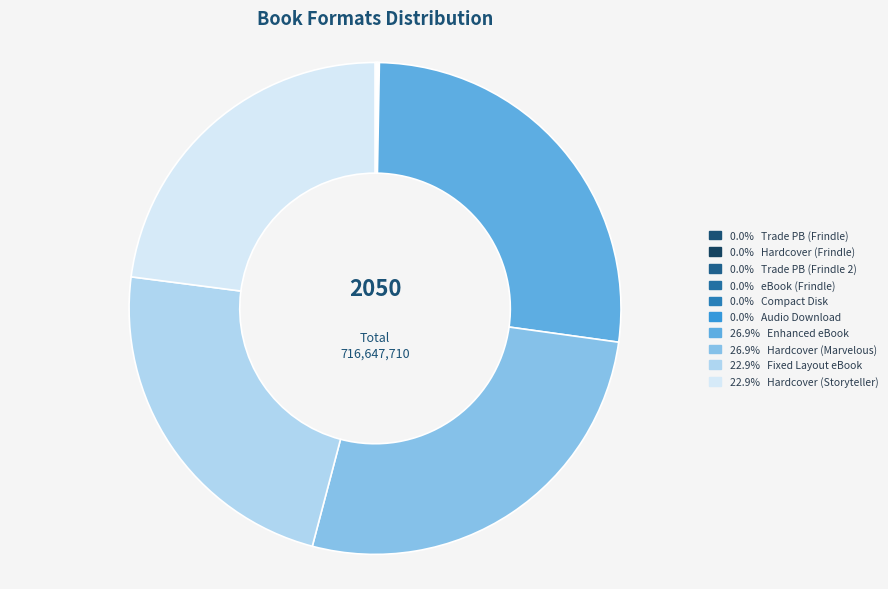

Rank the categories by value from highest to lowest.

Enhanced eBook (Marvelous), Hardcover (Marvelous), Fixed Layout eBook (Storyteller), Hardcover (Storyteller), Trade Paperback (Frindle), Hardcover (Frindle), Trade Paperback (Frindle 2), eBook (Frindle), Compact Disk (Frindle), Audio Download (Frindle)